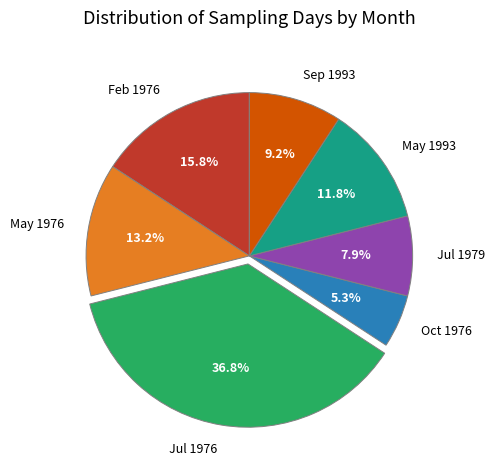

What is the ratio of the value at Jul 1979 to the value at Oct 1976?

1.5